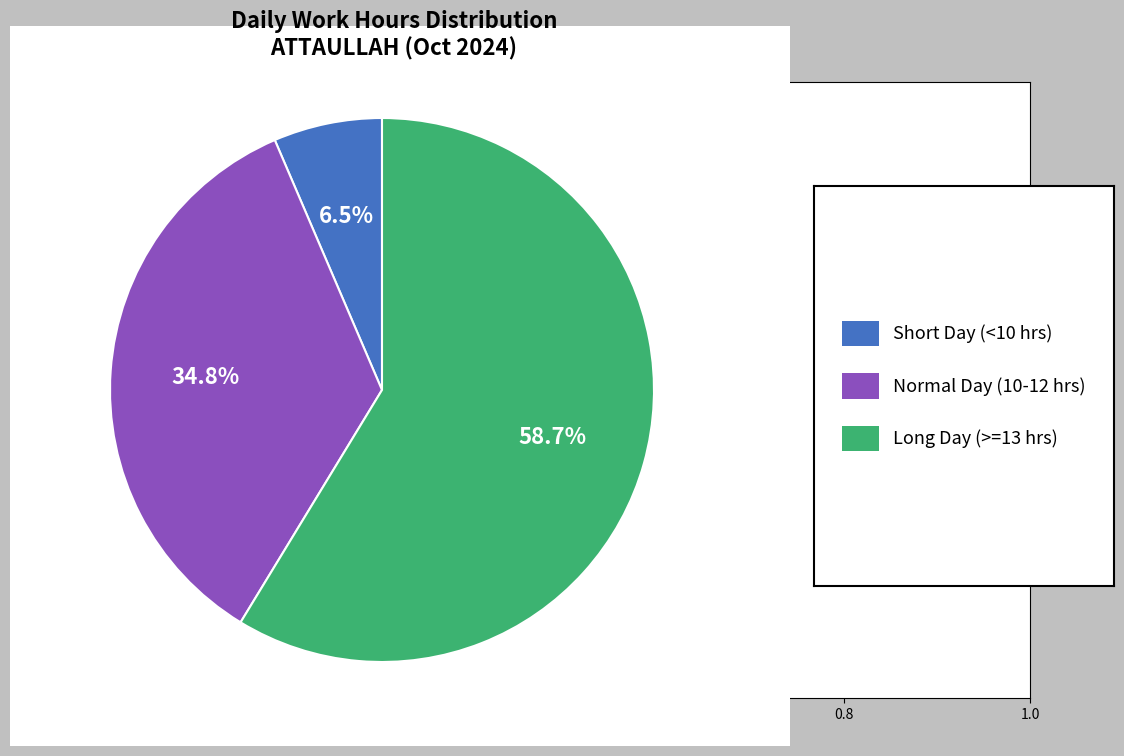

Count the number of slices in the pie.

3